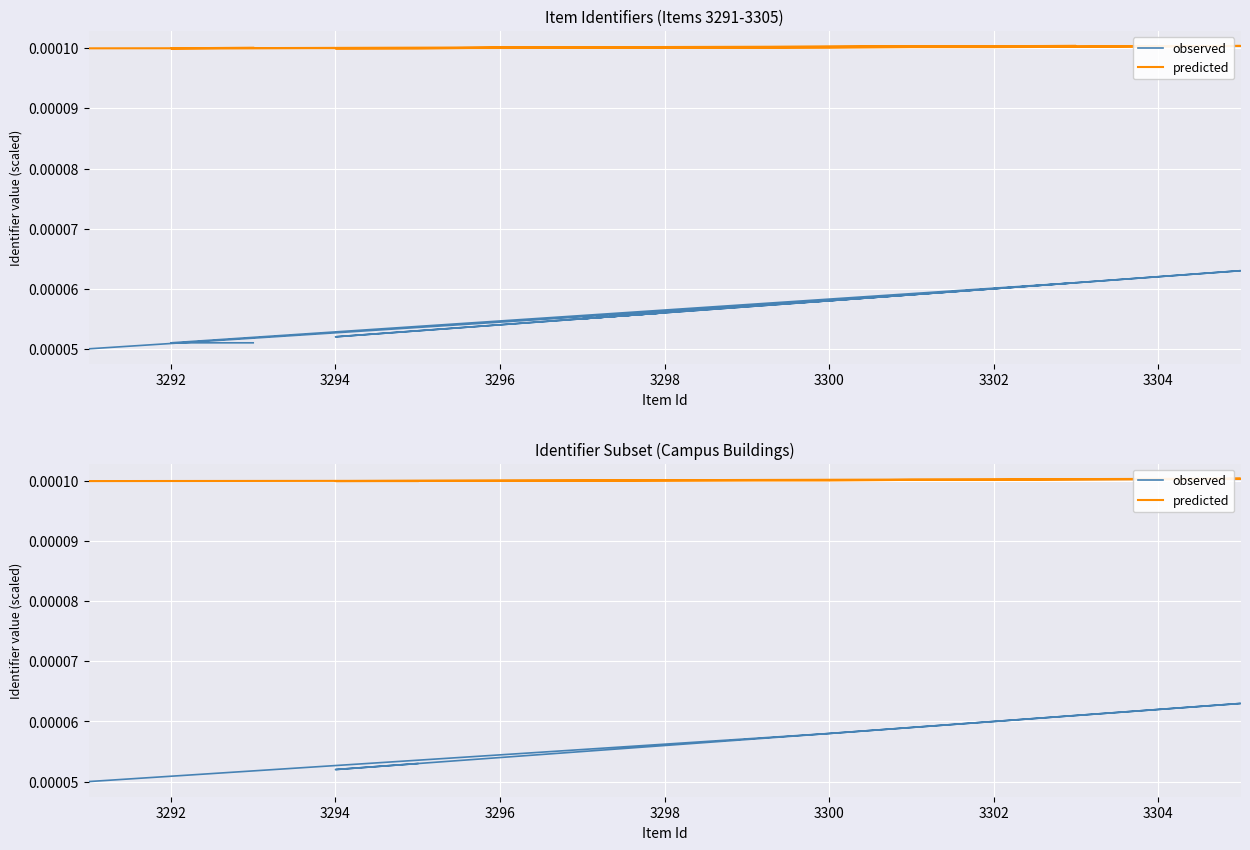

How many lines are shown in the chart?

2